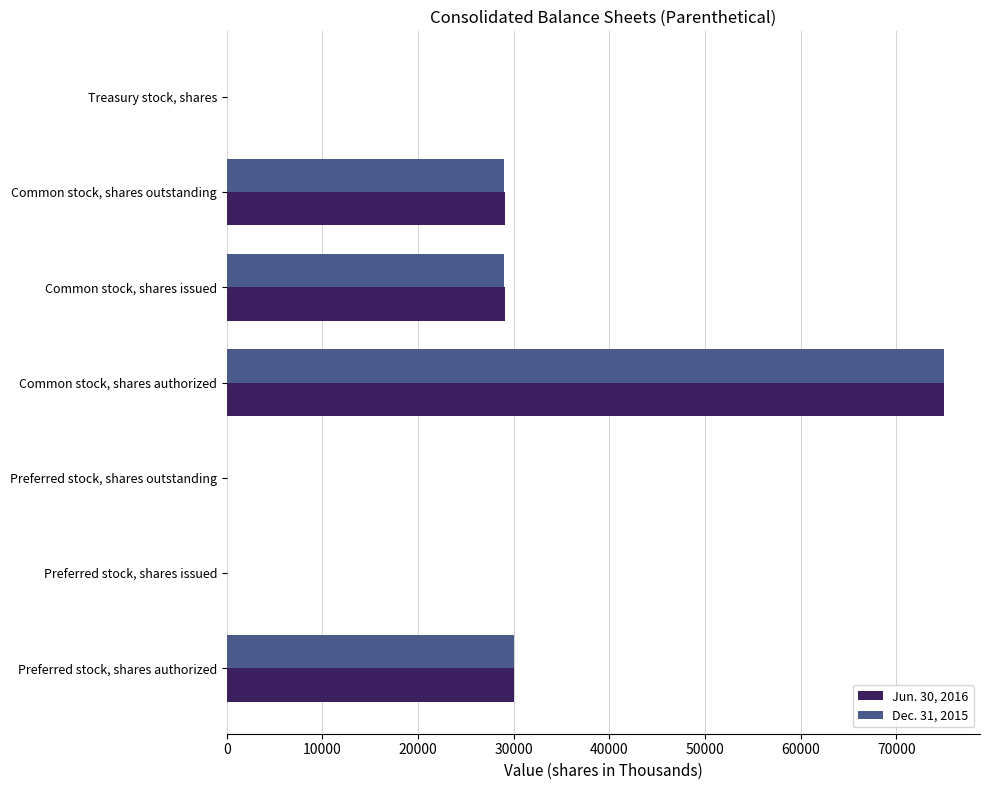

Is the value of Jun. 30, 2016 at Common stock, shares outstanding greater than the value of Dec. 31, 2015 at Preferred stock, shares issued?

Yes